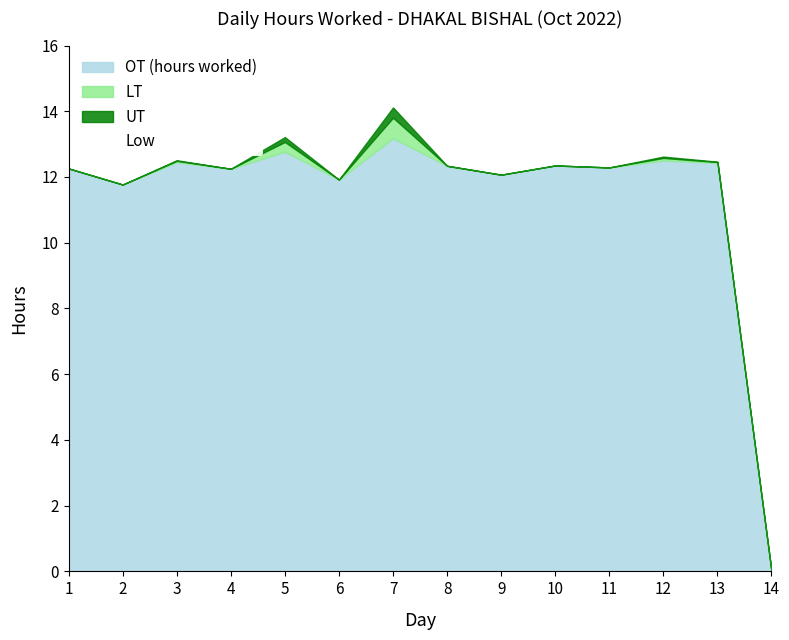

Rank the series by their maximum value, from lowest to highest.

Low, UT, LT, OT (hours worked)